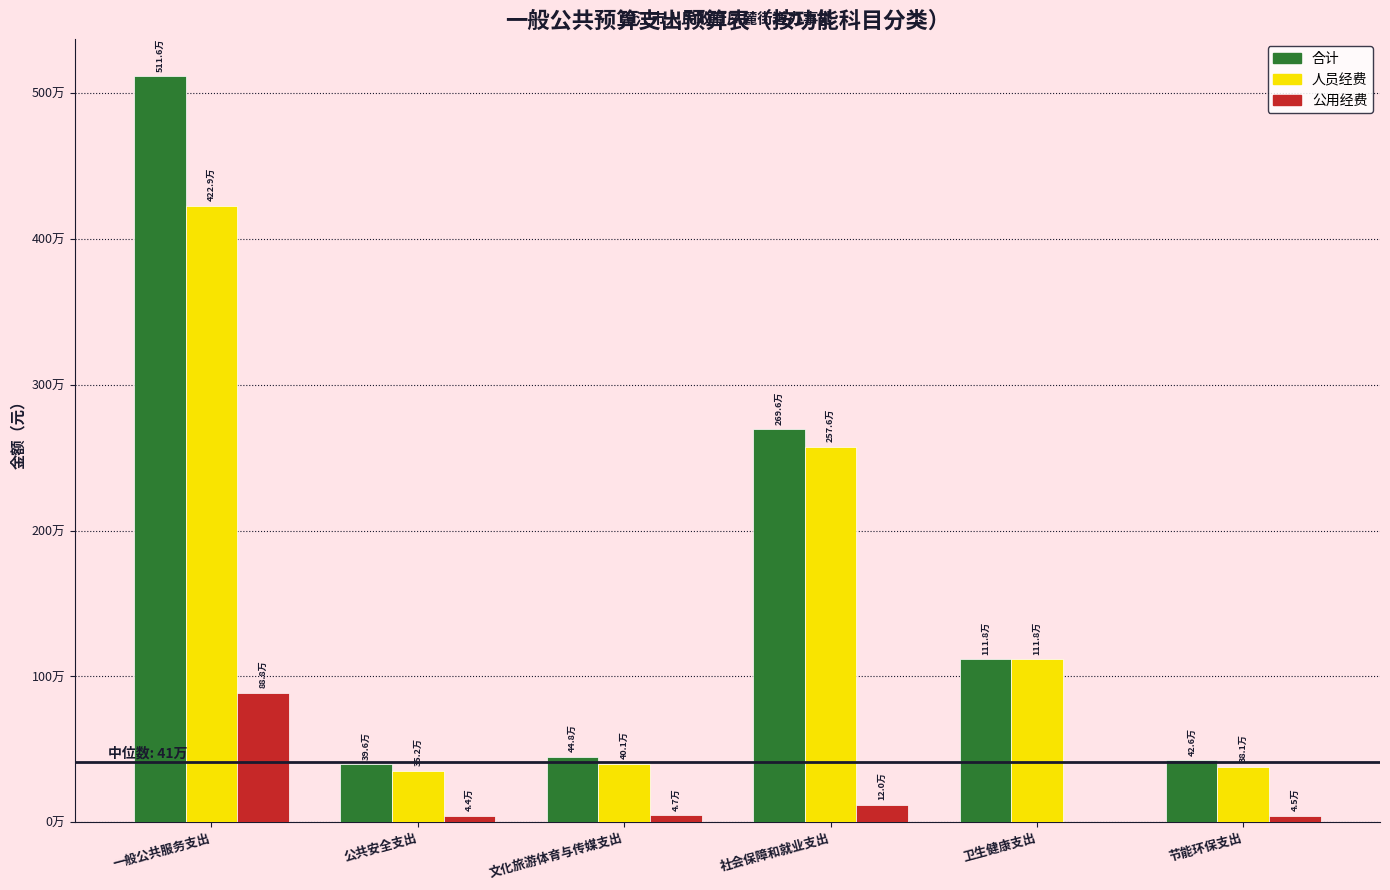

What are all the series names shown in the legend?

合计, 人员经费, 公用经费